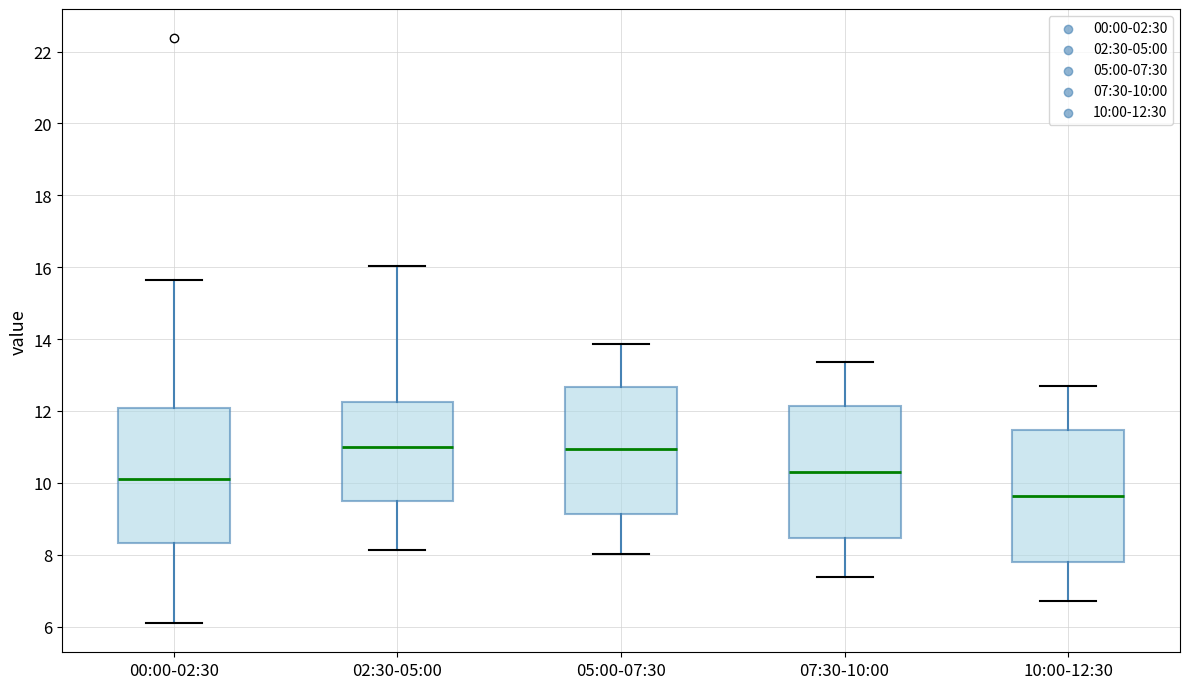

Where does the lower whisker of the box for 07:30-10:00 end on the y-axis? The values are not printed on the chart, so give them approximately, as read against the axis.

7.4